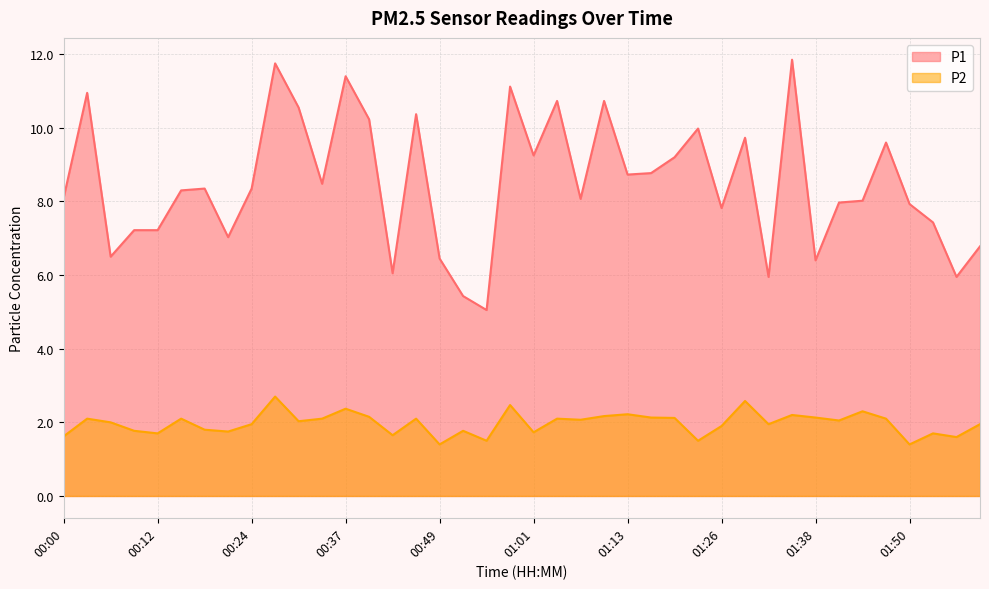

Reading left to right, what are all the values shown in this chart?

P1: 00:00=8.1	00:03=10.9	00:06=6.5	00:09=7.2	00:12=7.2	00:15=8.3	00:18=8.3	00:21=7.0	00:24=8.3	00:27=11.8	00:31=10.6	00:34=8.5	00:37=11.4	00:40=10.2	00:43=6.0	00:46=10.4	00:49=6.5	00:52=5.4	00:55=5.0	00:58=11.1	01:01=9.2	01:04=10.7	01:07=8.1	01:10=10.7	01:13=8.7	01:16=8.8	01:20=9.2	01:23=10.0	01:26=7.8	01:29=9.7	01:32=6.0	01:35=11.8	01:38=6.4	01:41=8.0	01:44=8.0	01:47=9.6	01:50=7.9	01:53=7.4	01:56=6.0	01:59=6.8
P2: 00:00=1.6	00:03=2.1	00:06=2.0	00:09=1.8	00:12=1.7	00:15=2.1	00:18=1.8	00:21=1.8	00:24=1.9	00:27=2.7	00:31=2.0	00:34=2.1	00:37=2.4	00:40=2.1	00:43=1.6	00:46=2.1	00:49=1.4	00:52=1.8	00:55=1.5	00:58=2.5	01:01=1.7	01:04=2.1	01:07=2.1	01:10=2.2	01:13=2.2	01:16=2.1	01:20=2.1	01:23=1.5	01:26=1.9	01:29=2.6	01:32=1.9	01:35=2.2	01:38=2.1	01:41=2.0	01:44=2.3	01:47=2.1	01:50=1.4	01:53=1.7	01:56=1.6	01:59=1.9